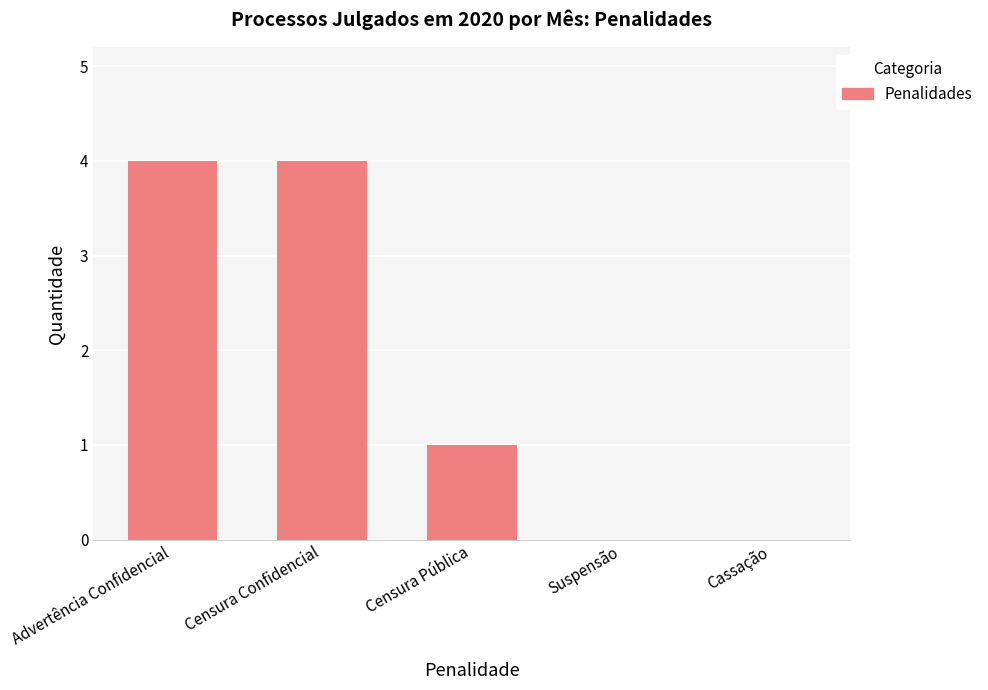

Reading left to right, extract all data points from this chart.

4	4	1	0	0